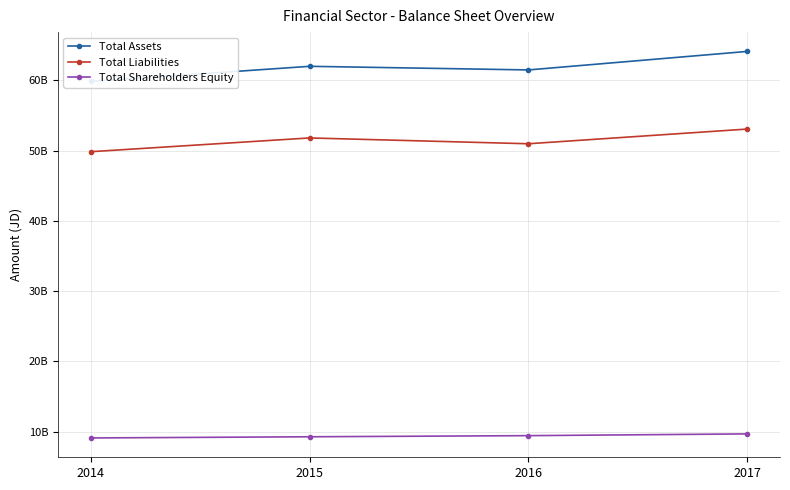

List the labels in order of Total Shareholders Equity value, largest first.

2017, 2016, 2015, 2014